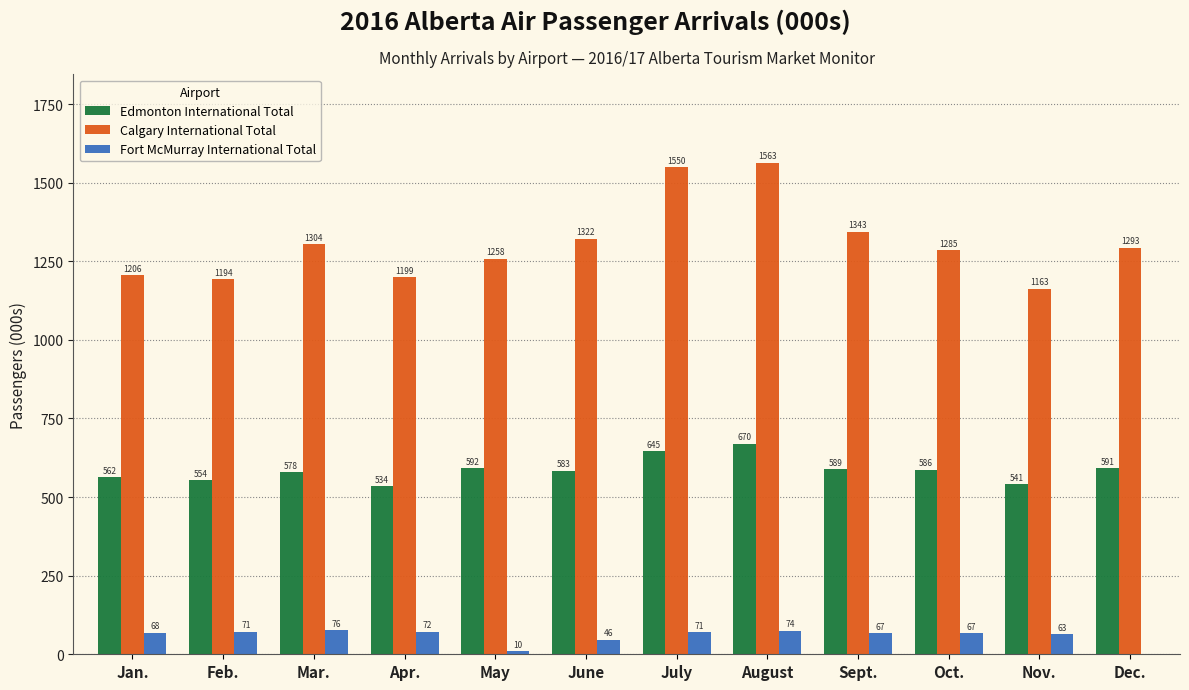

Is the value of Edmonton International Total at Jan. greater than the value of Calgary International Total at Apr.?

No